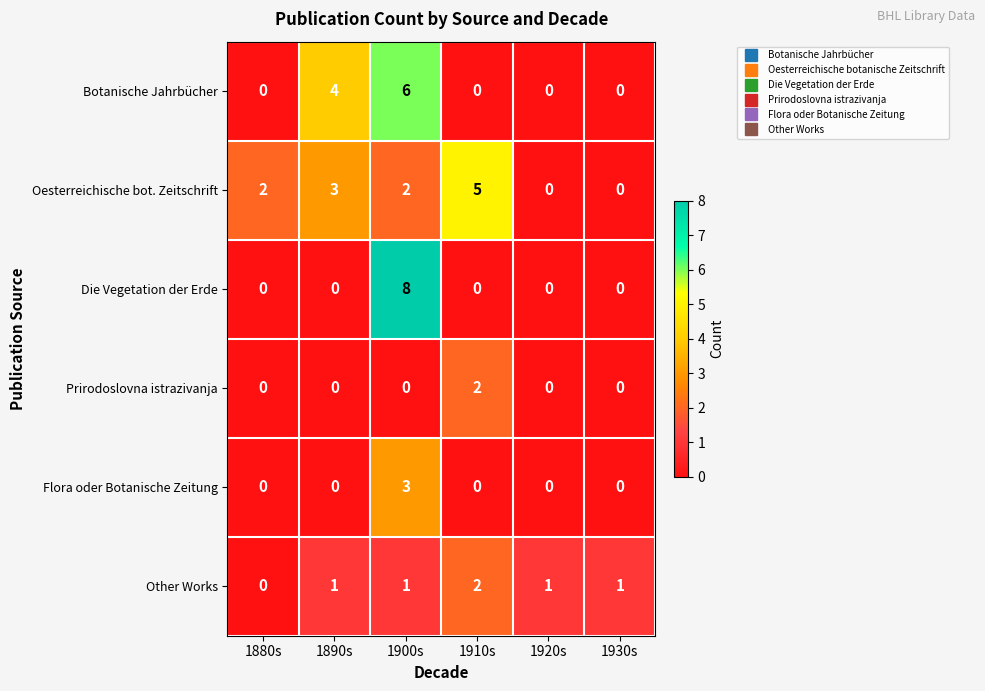

What is the total value across all series at 1920s?

1